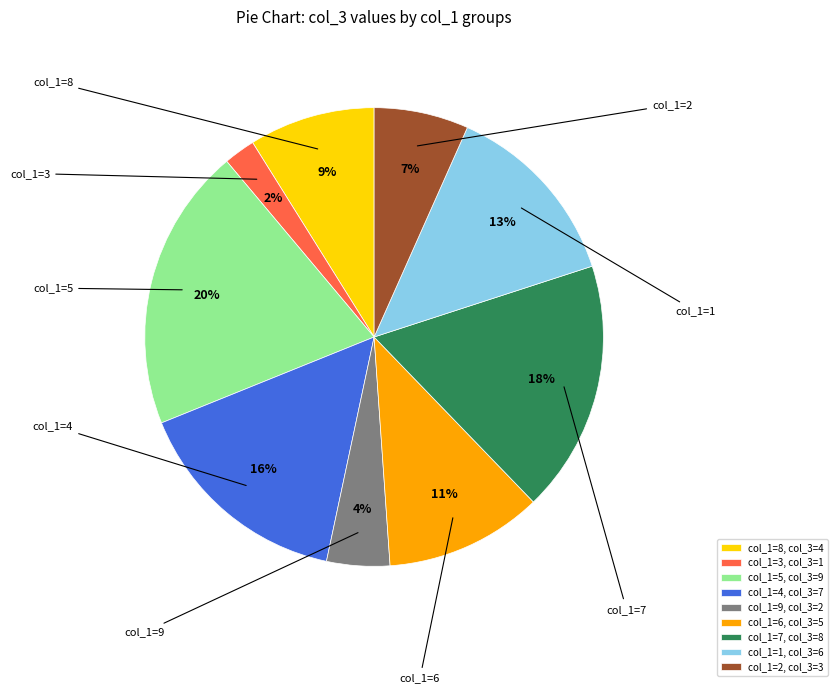

Rank the categories by value from highest to lowest.

col_1=5, col_1=7, col_1=4, col_1=1, col_1=6, col_1=8, col_1=2, col_1=9, col_1=3